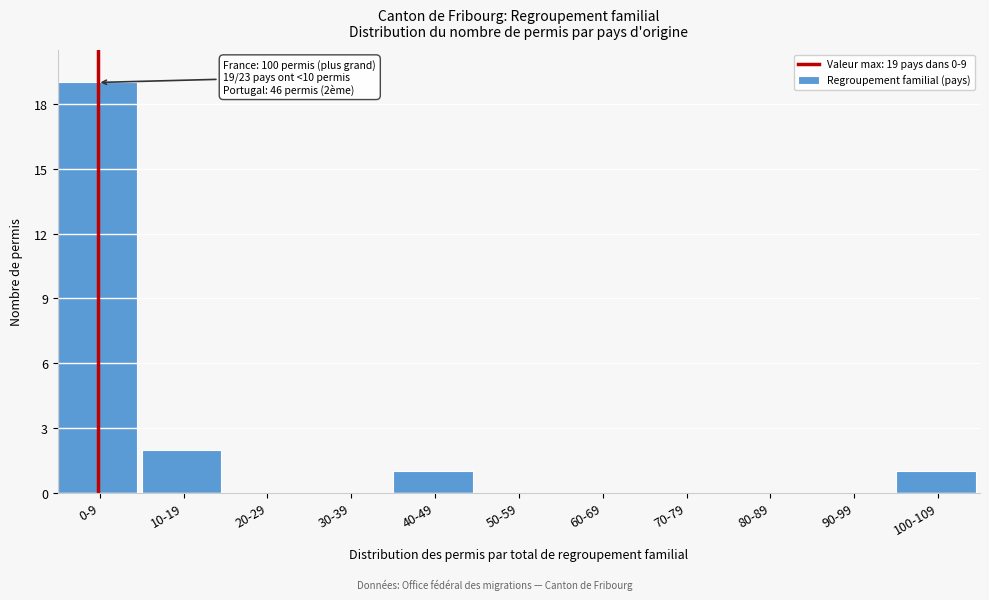

Reading right to left, list all the values displayed in this chart.

100-109=1	90-99=0	80-89=0	70-79=0	60-69=0	50-59=0	40-49=1	30-39=0	20-29=0	10-19=2	0-9=19